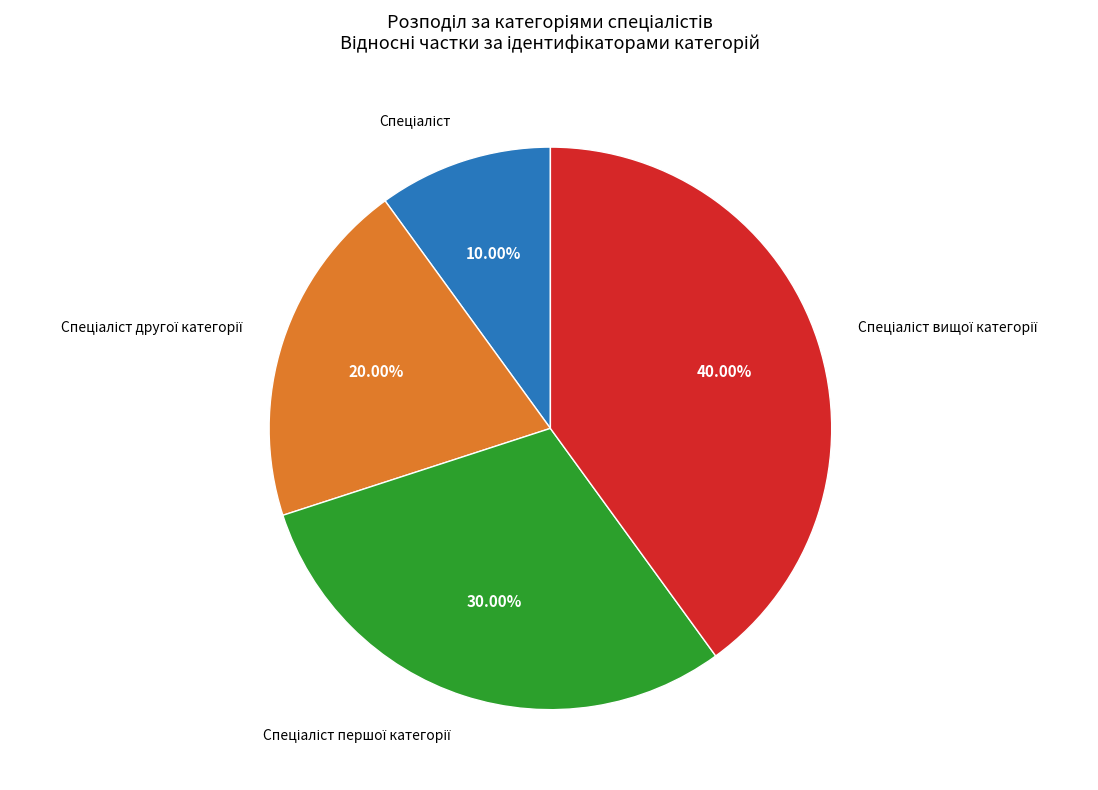

Is there any slice that represents more than half of the pie?

No